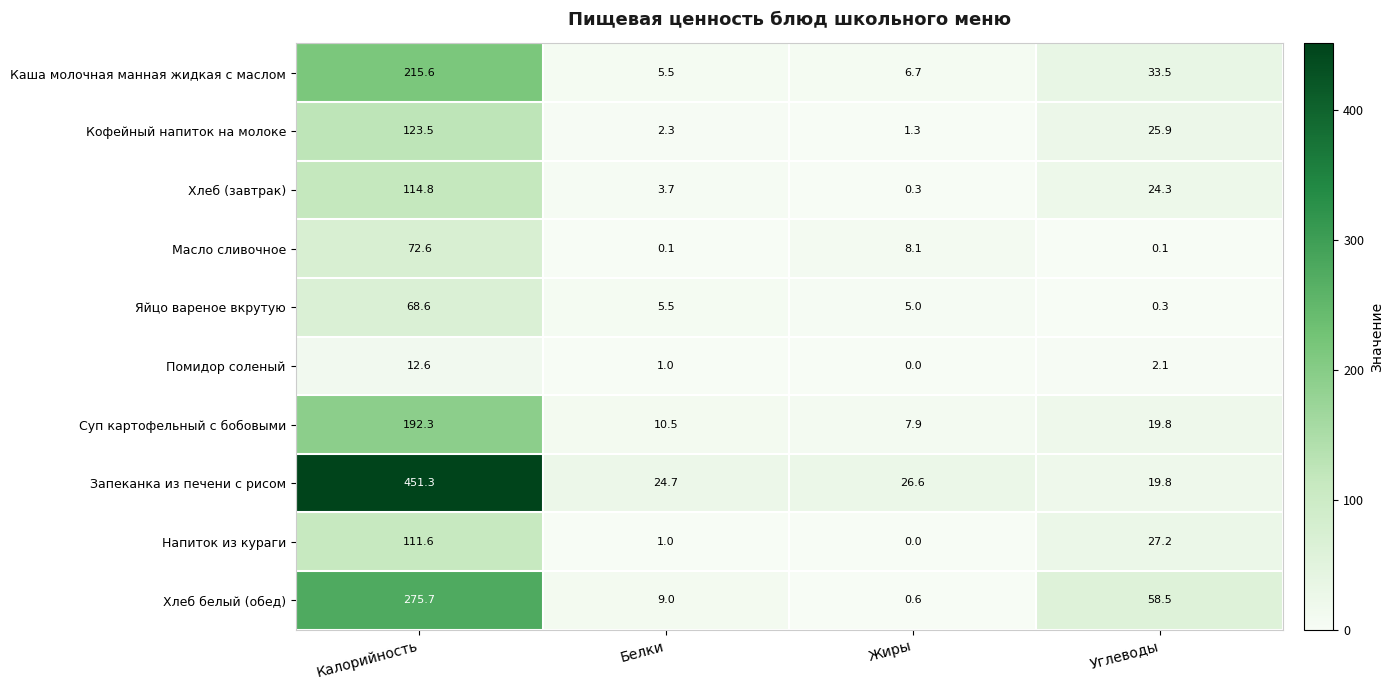

What is the sum of the Хлеб белый (обед) values at Белки and Углеводы?

67.5